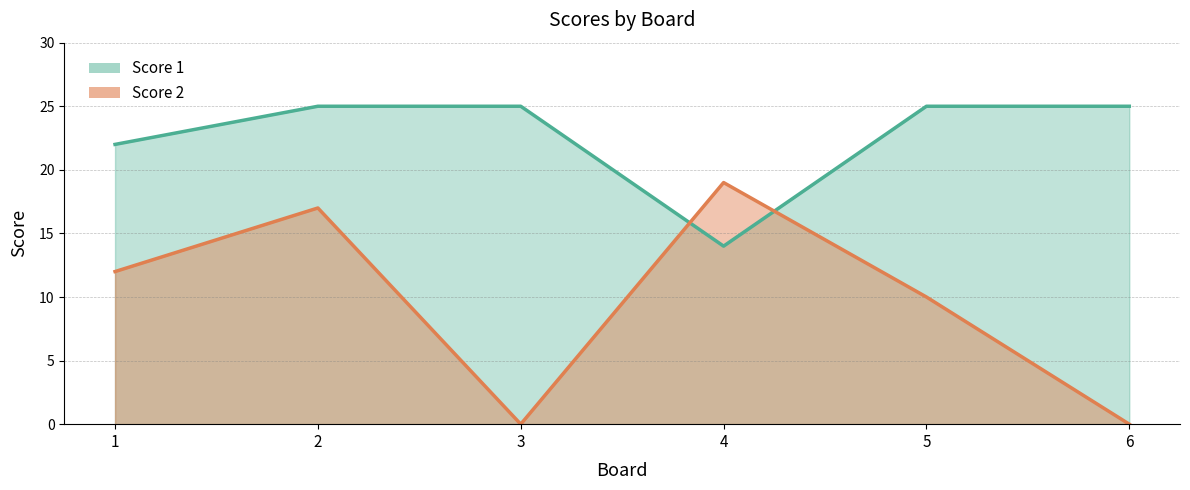

How many values in Score 2 are above zero?

4